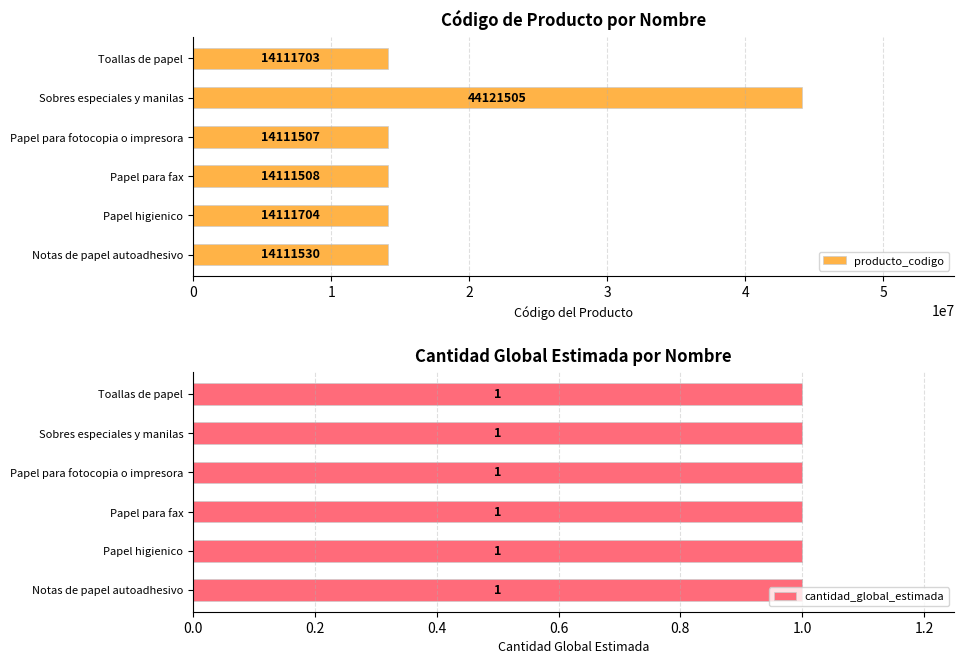

What is the sum of all producto_codigo values?

114679457